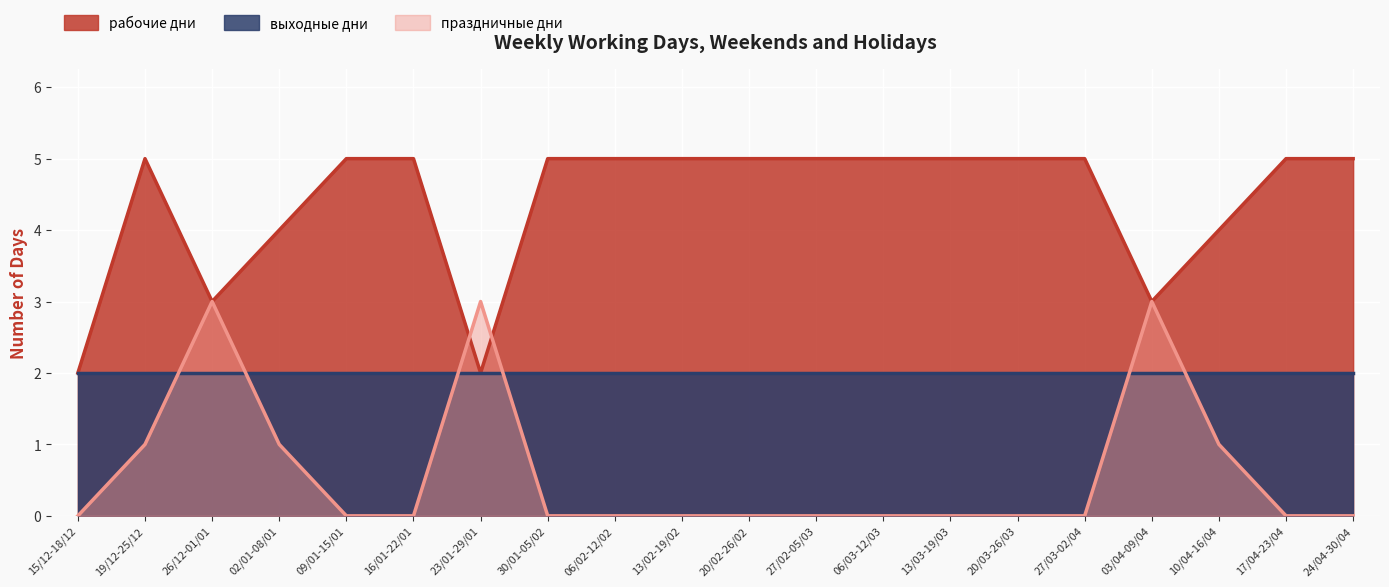

How many distinct data groups are displayed?

3